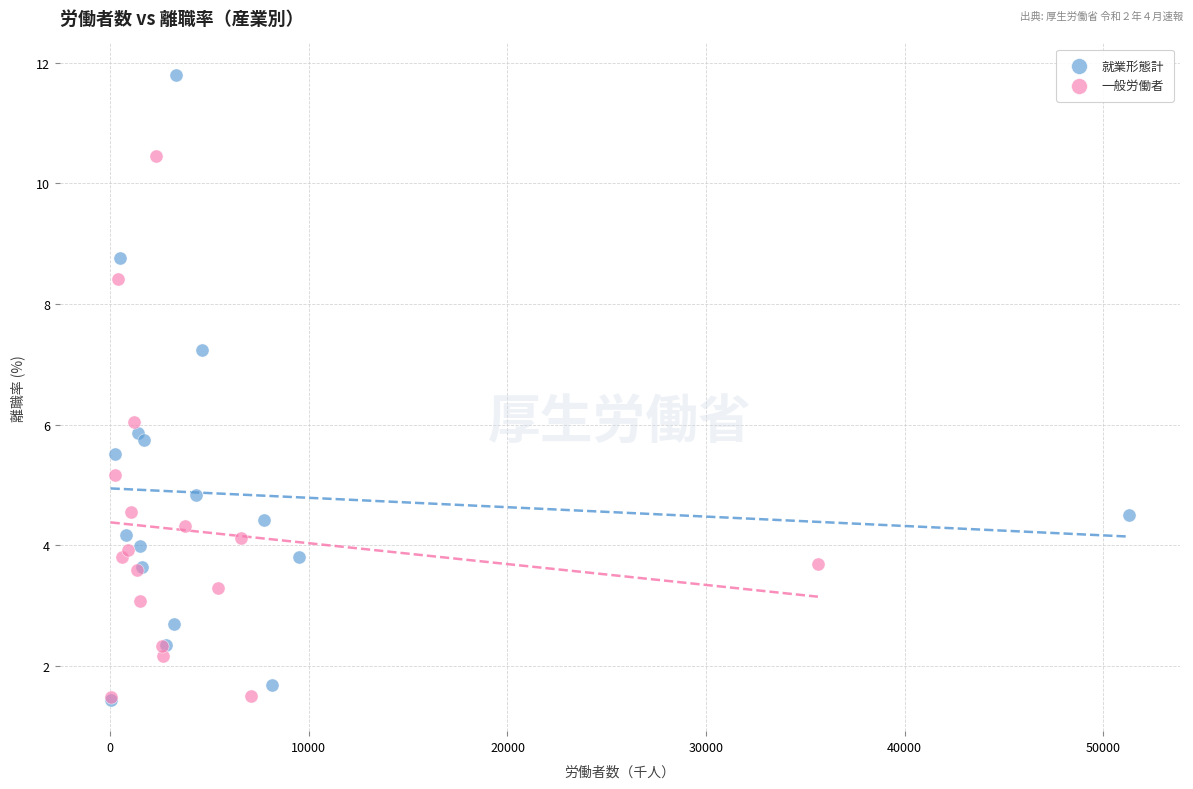

Which series contains the highest Y value?

就業形態計